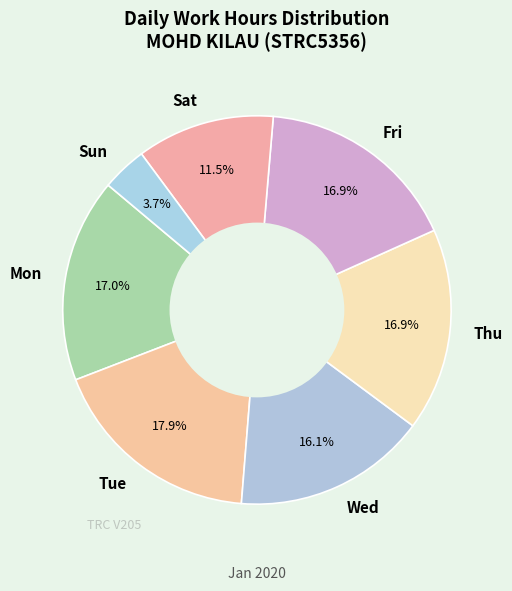

Is there a majority slice in this chart?

No